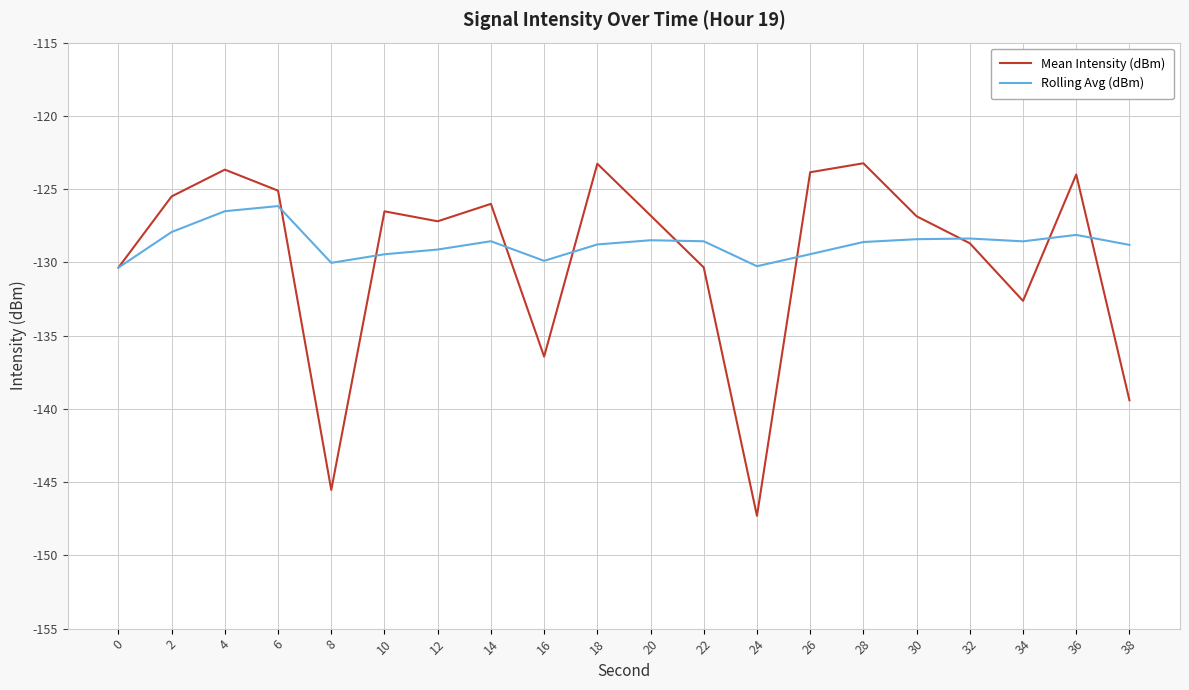

The value of Rolling Avg (dBm) at 36 is -128.1. True or false?

True